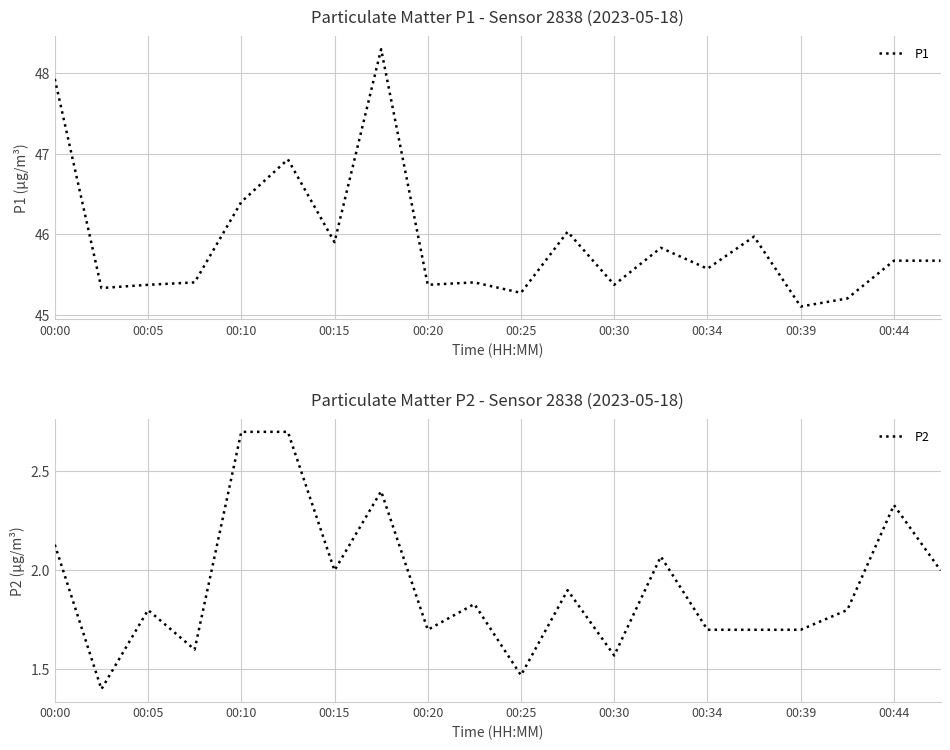

Rank the series by their average value, from highest to lowest.

P1, P2